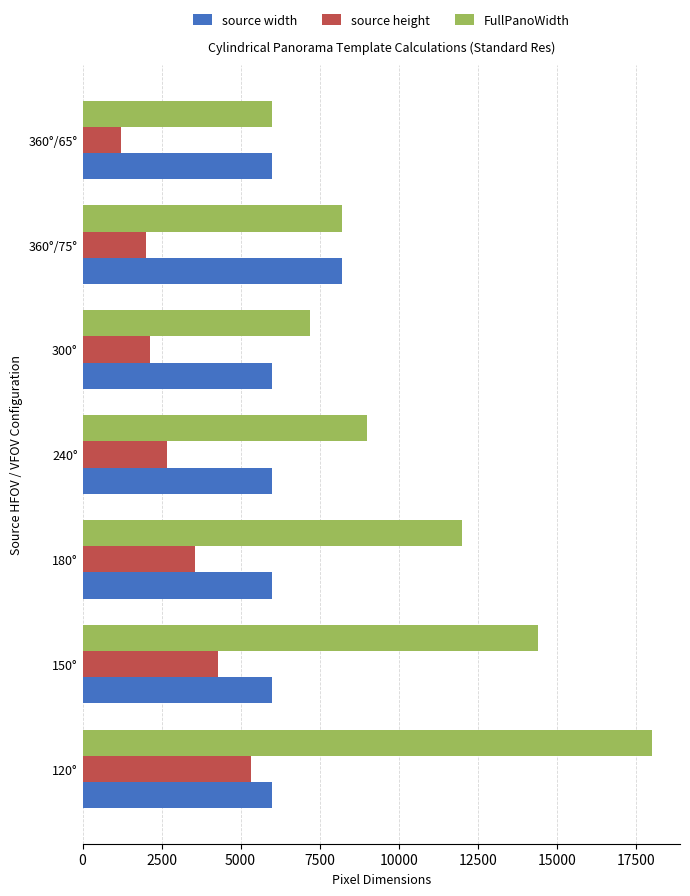

What is the minimum value for source height?

1216.7